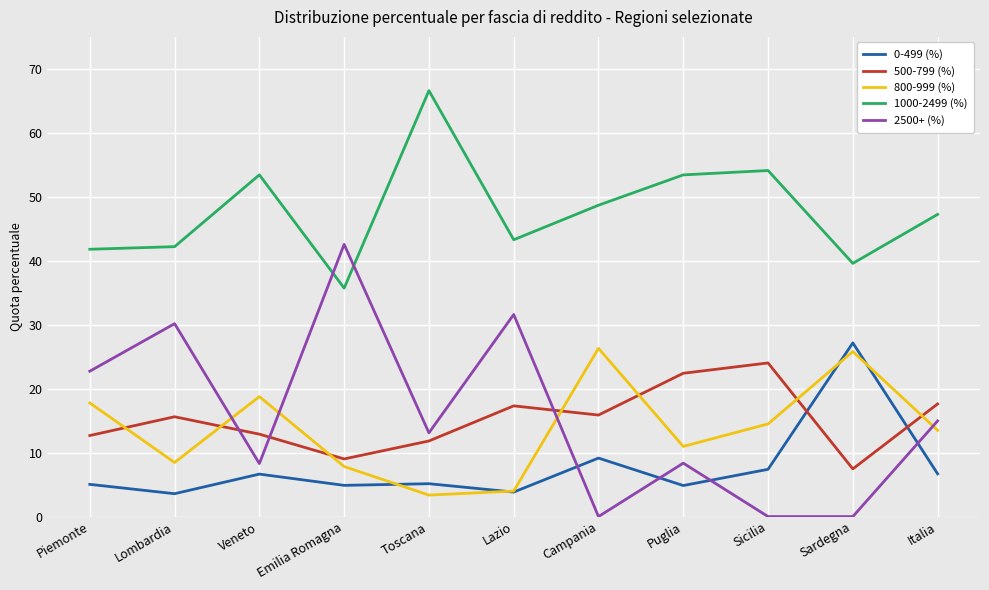

The 500-799 (%) series shows 22.6 at Lombardia. True or false?

False